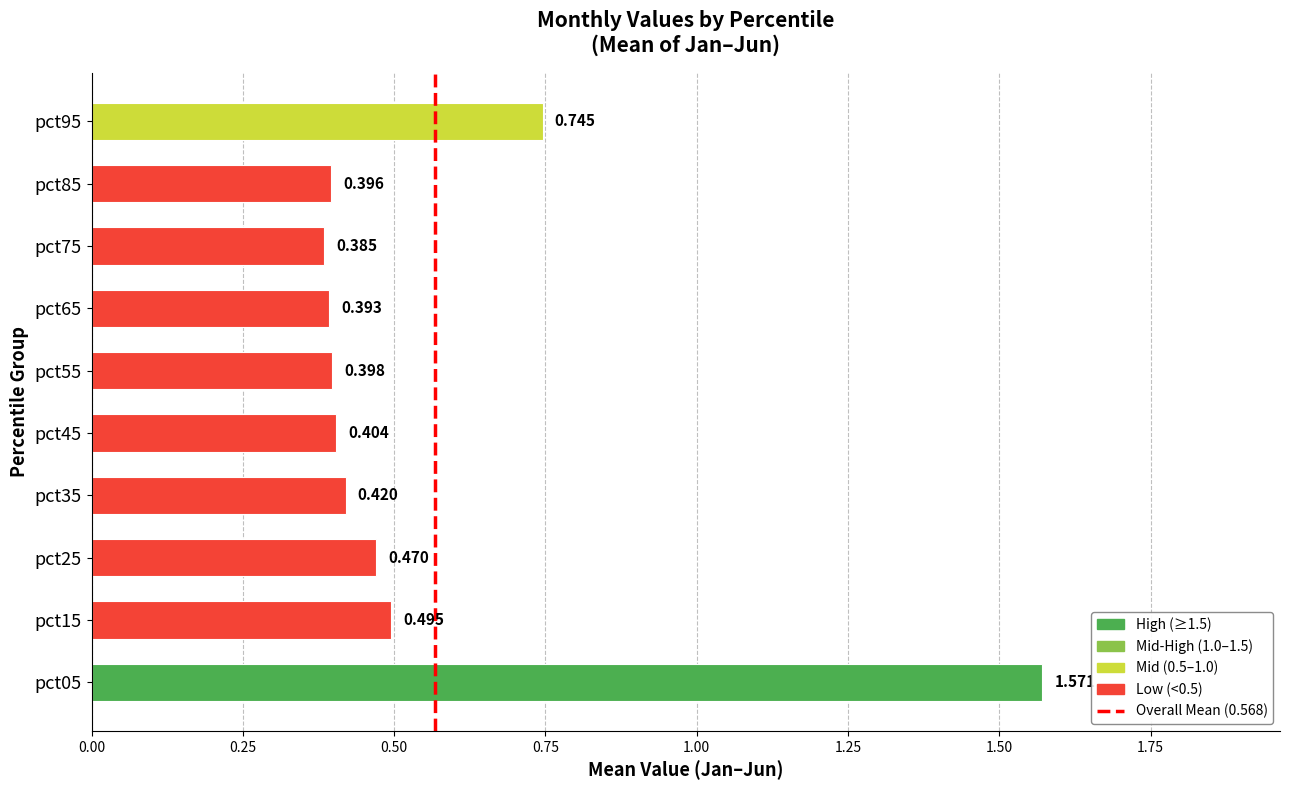

Does the chart contain any negative values?

No